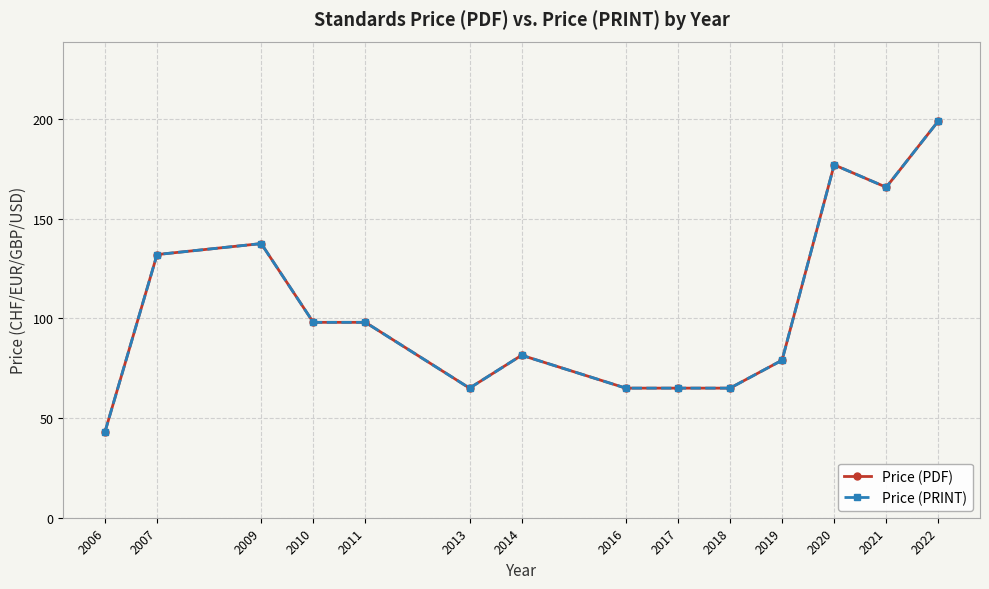

What is the difference between the maximum and minimum values in the Price (PDF) series?

156.0